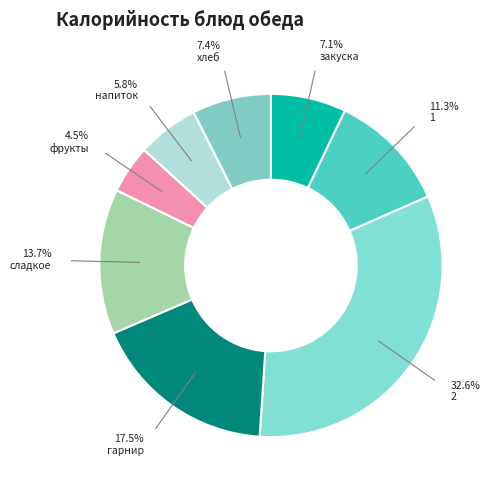

Count the number of slices in the pie.

8